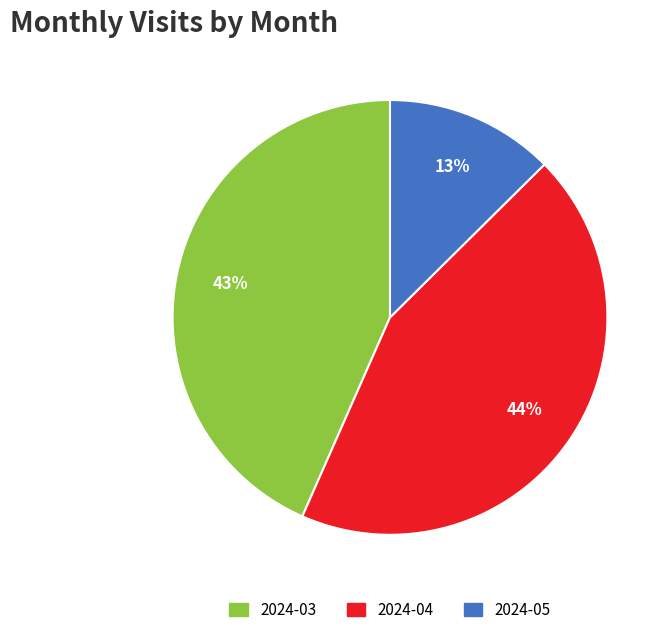

How many segments does this pie chart have?

3